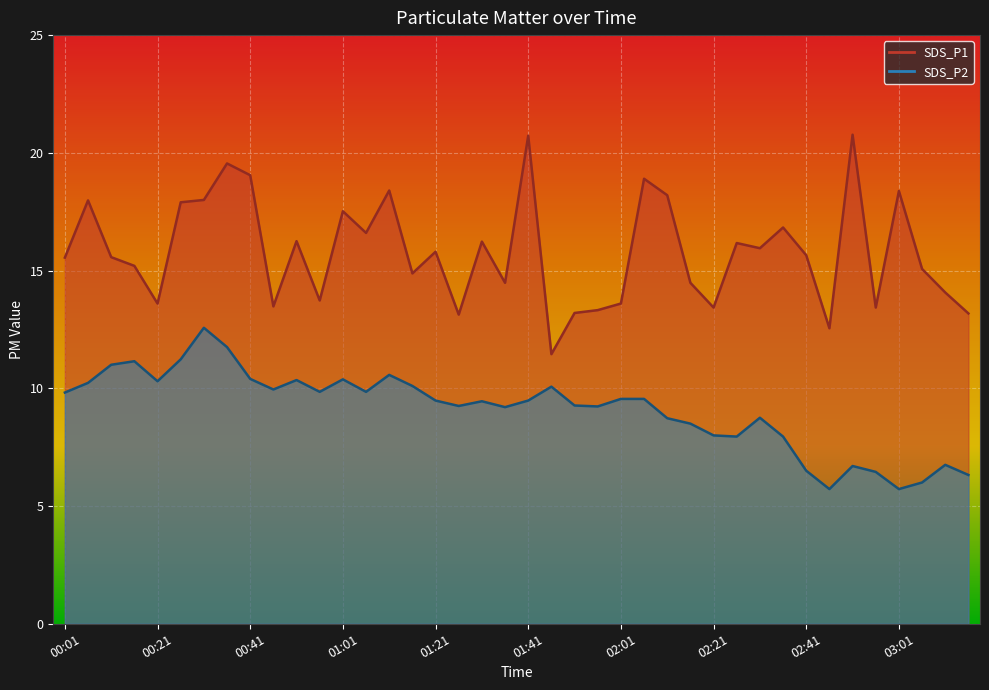

Rank the categories by SDS_P1 value from lowest to highest.

01:46, 02:46, 01:26, 03:16, 01:51, 01:56, 02:21, 02:56, 00:46, 00:21, 02:01, 00:56, 03:11, 01:36, 02:16, 01:16, 03:06, 00:16, 00:01, 00:11, 02:41, 01:21, 02:31, 02:26, 01:31, 00:51, 01:06, 02:36, 01:01, 00:26, 00:06, 00:31, 02:11, 03:01, 01:11, 02:06, 00:41, 00:36, 01:41, 02:51